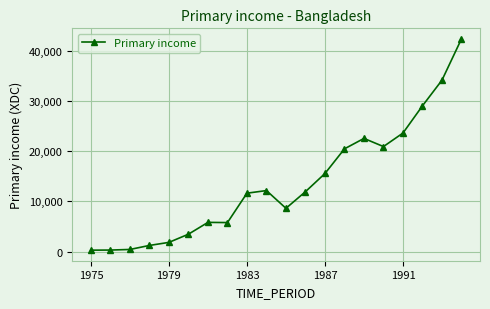

True or false: there are more than 1 points higher than both neighbors.

True